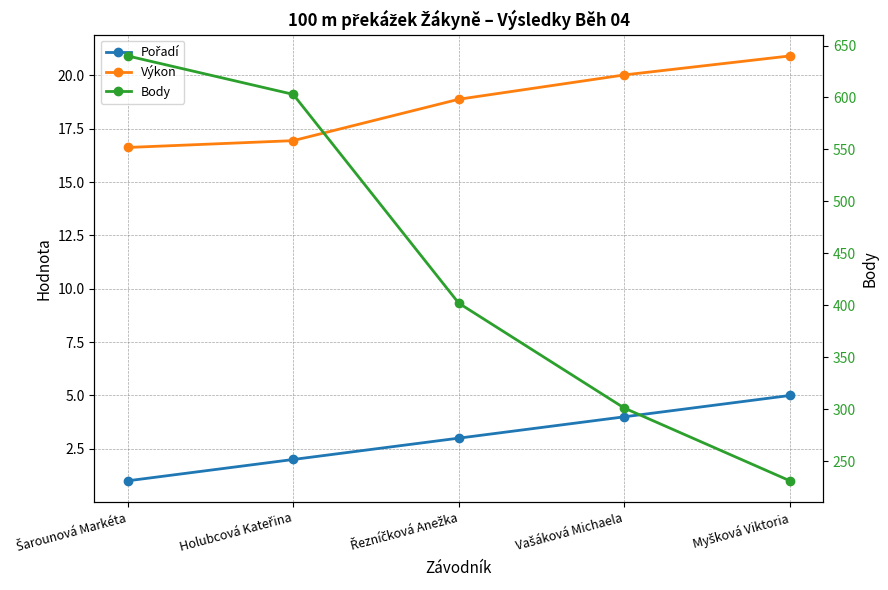

How many lines are shown in the chart?

3